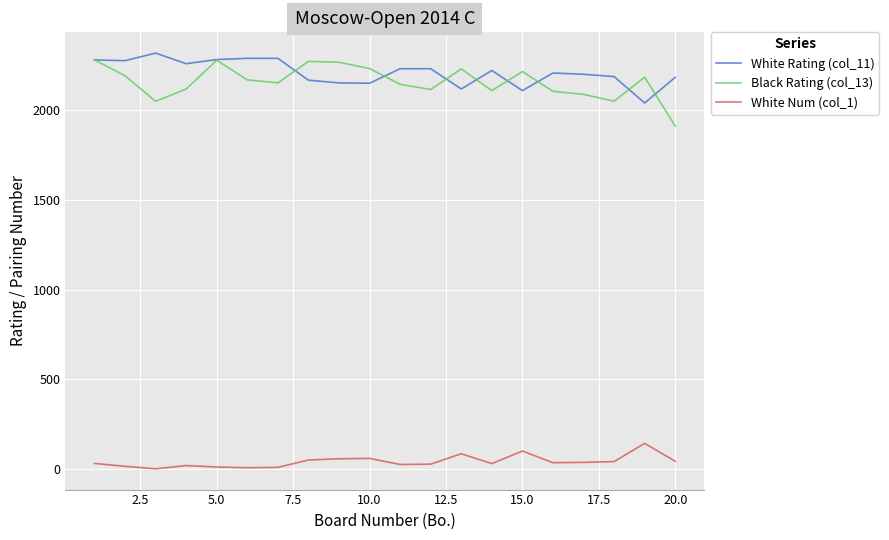

Which series has the widest spread of values?

Black Rating (col_13)